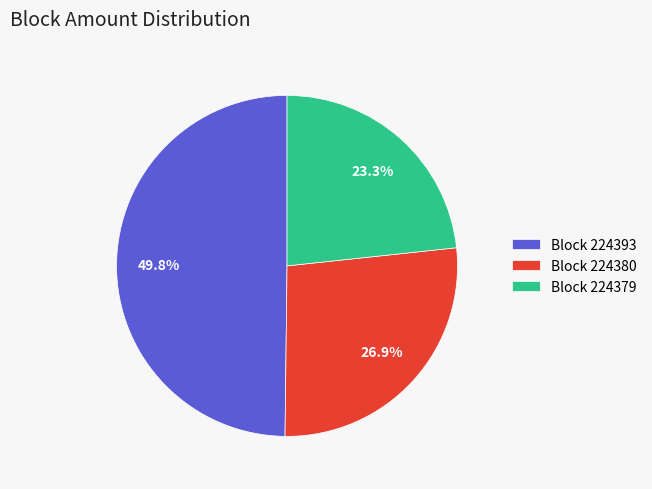

What percentage do Block 224393 and Block 224379 together represent?

73.1%